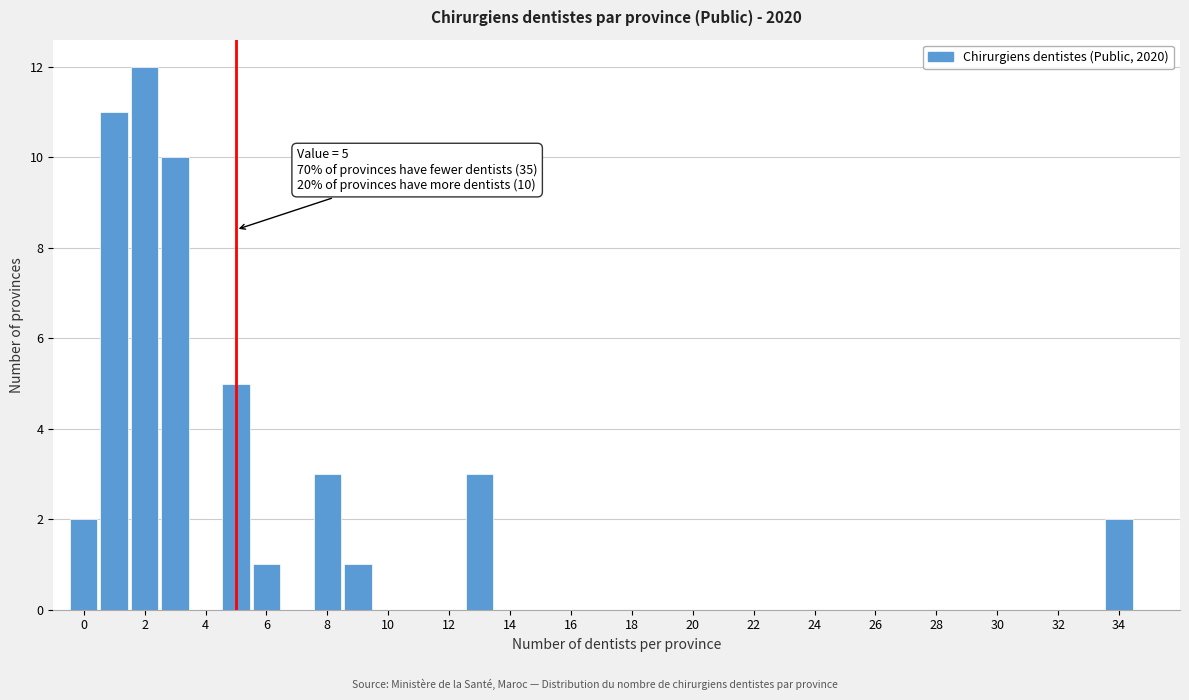

Over which range of the x-axis is the bar tallest?

1.5 to 2.5